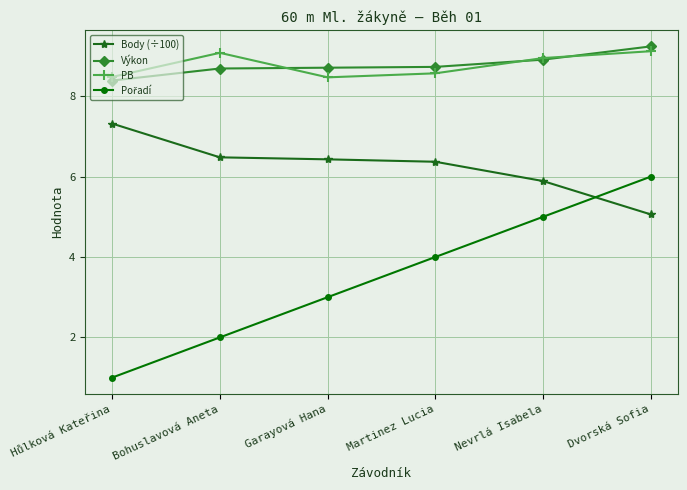

What is the approximate value of Body (÷100) at Garayová Hana?

6.4